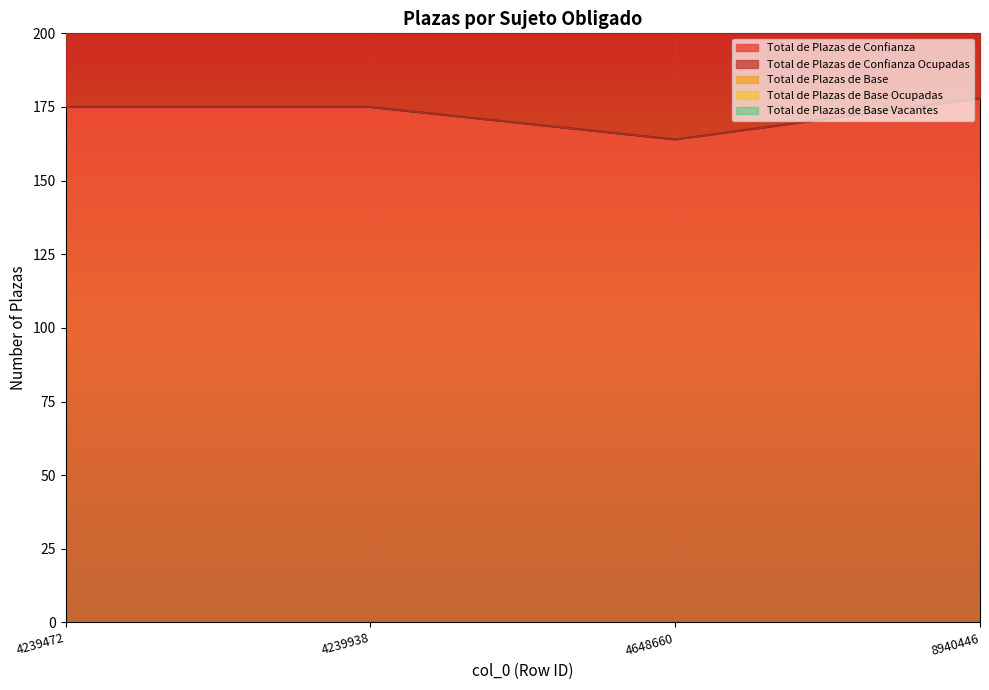

At which label does Total de Plazas de Base Ocupadas reach its peak?

4239472